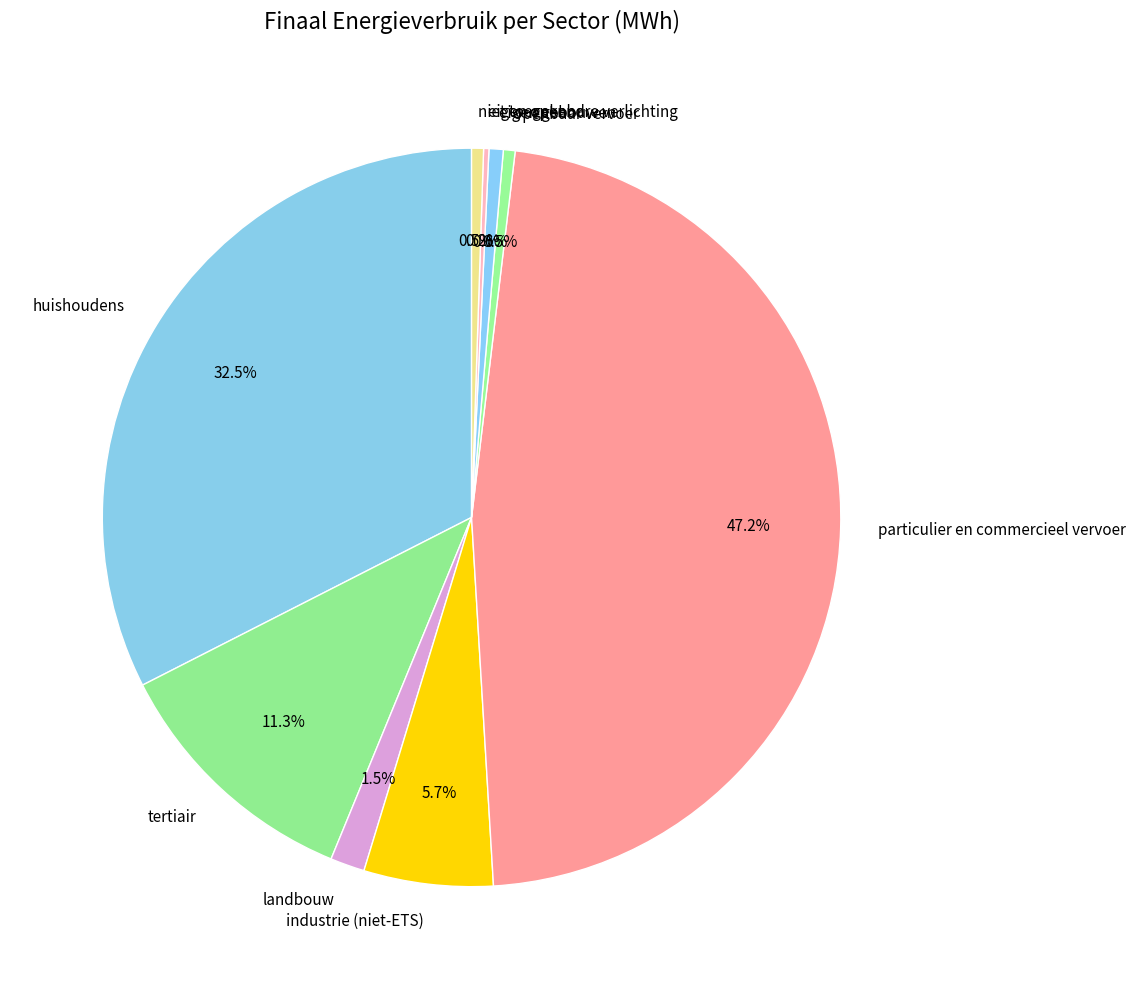

Is it true that eigen gebouwen is 11% of the pie?

False